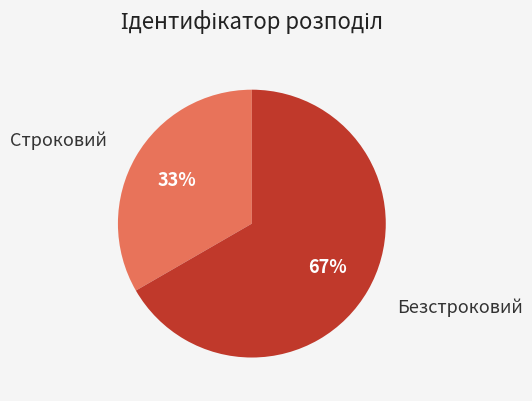

To the nearest percent, what is the average slice percentage?

50%